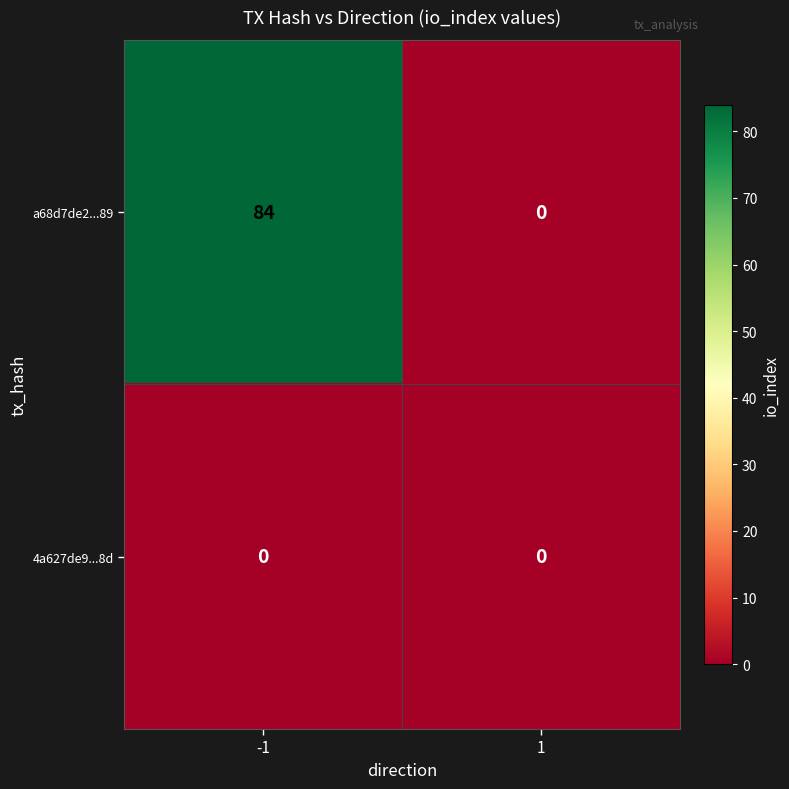

At how many categories does at least one series exceed 77?

1